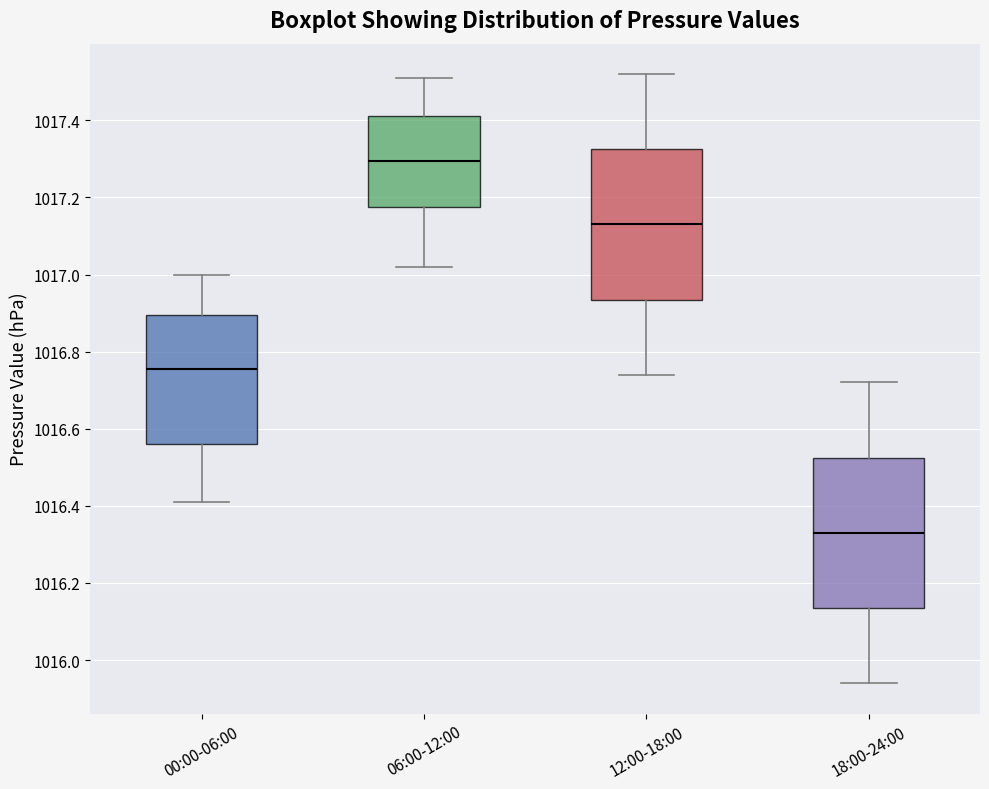

Reading left to right, read every box against the y-axis: the position of its median line, the range the box covers, and the ends of its whiskers. The values are not printed on the chart, so give them approximately, as read against the axis.

00:00-06:00: median 1016.76, box 1016.56 to 1016.90, whiskers 1016.42 to 1017.00
06:00-12:00: median 1017.30, box 1017.18 to 1017.42, whiskers 1017.02 to 1017.52
12:00-18:00: median 1017.14, box 1016.94 to 1017.32, whiskers 1016.74 to 1017.52
18:00-24:00: median 1016.34, box 1016.14 to 1016.52, whiskers 1015.94 to 1016.72